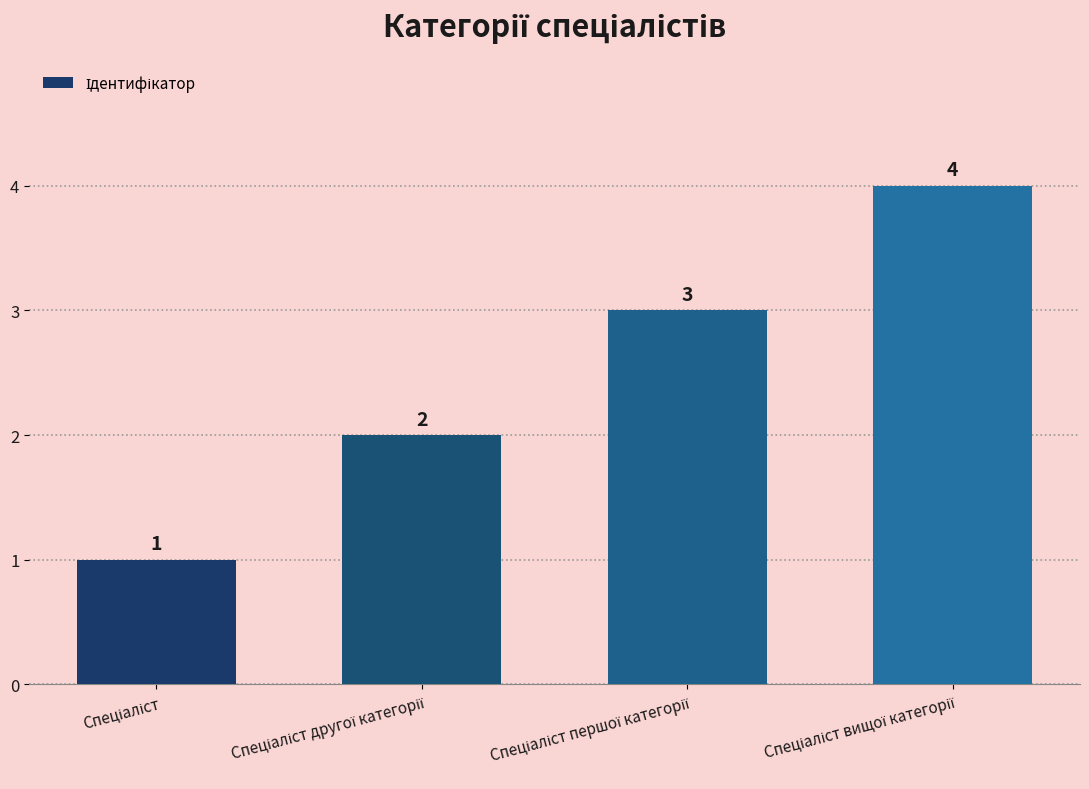

What is the difference between the second highest and second lowest values?

1